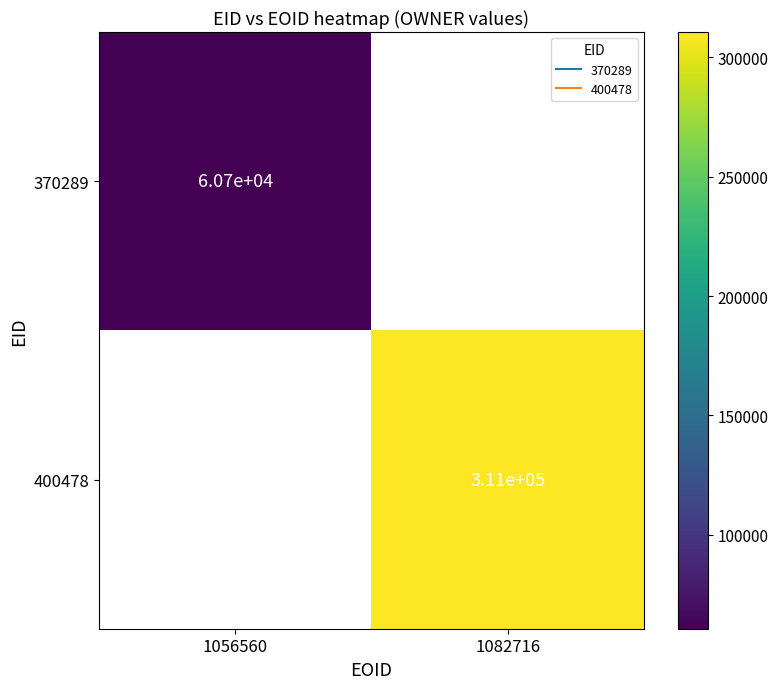

At how many categories does at least one series exceed 279079?

1